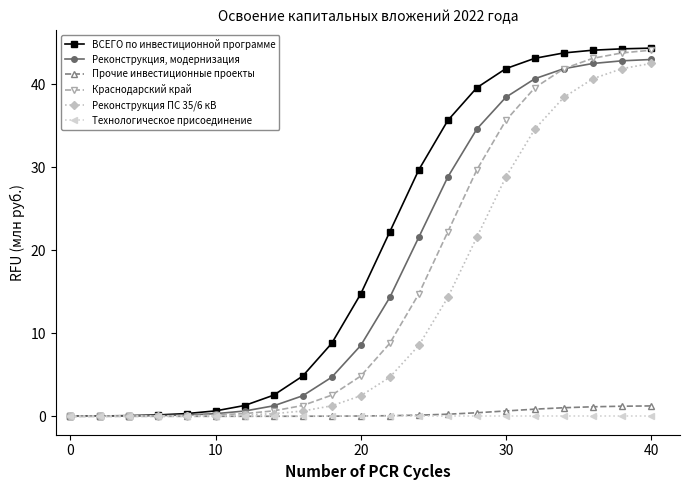

Rank the series by their maximum value, from lowest to highest.

Технологическое присоединение, Прочие инвестиционные проекты, Реконструкция ПС 35/6 кВ, Реконструкция, модернизация, Краснодарский край, ВСЕГО по инвестиционной программе